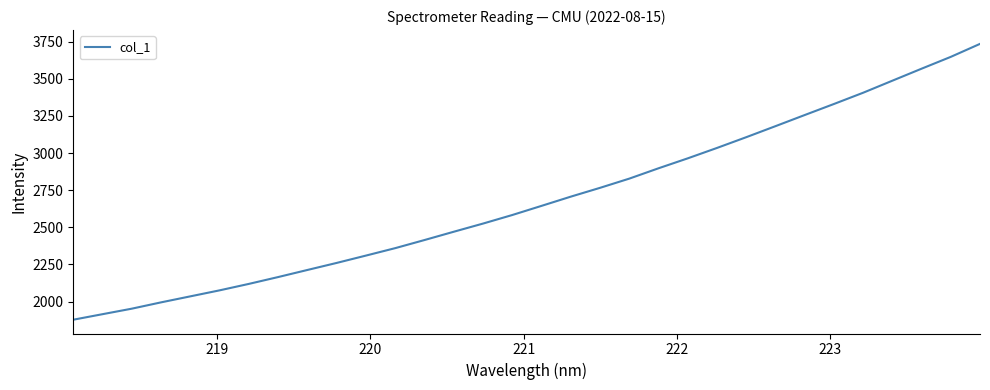

What is the maximum value shown in the chart?

3734.6